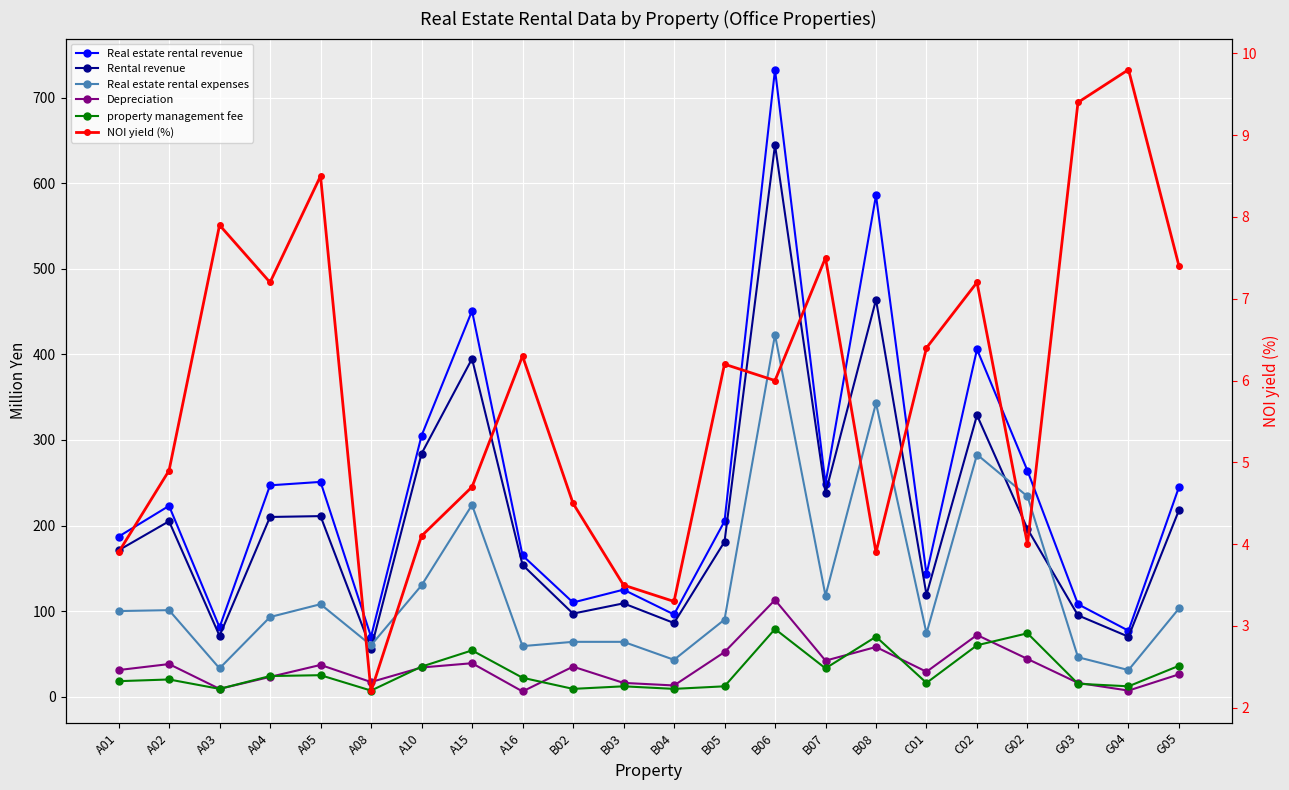

Between A01 and G04, which series saw the biggest shift?

Real estate rental revenue